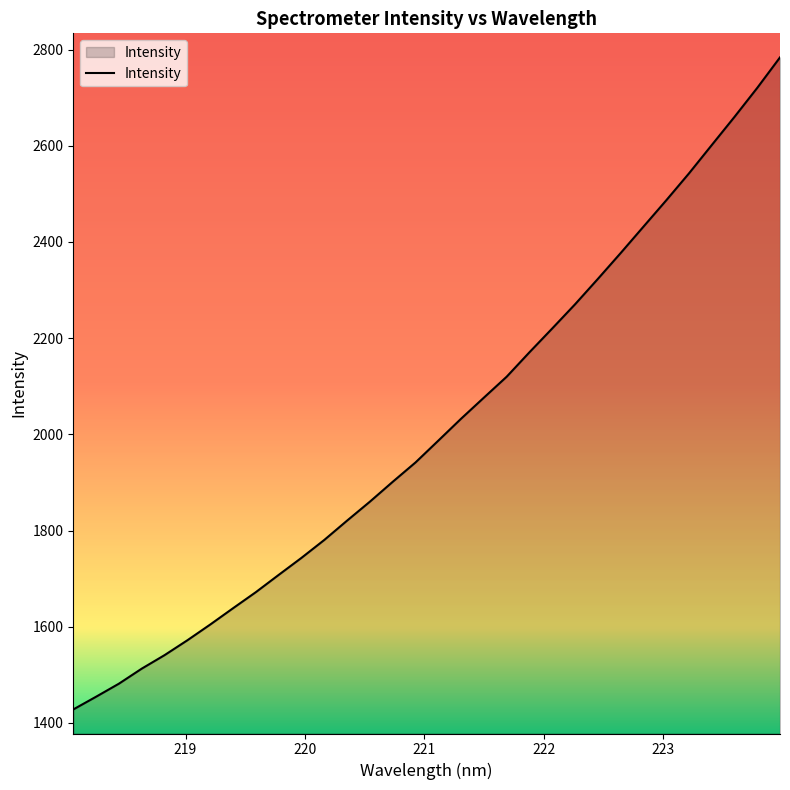

What is the difference between the maximum and minimum values?

1355.7